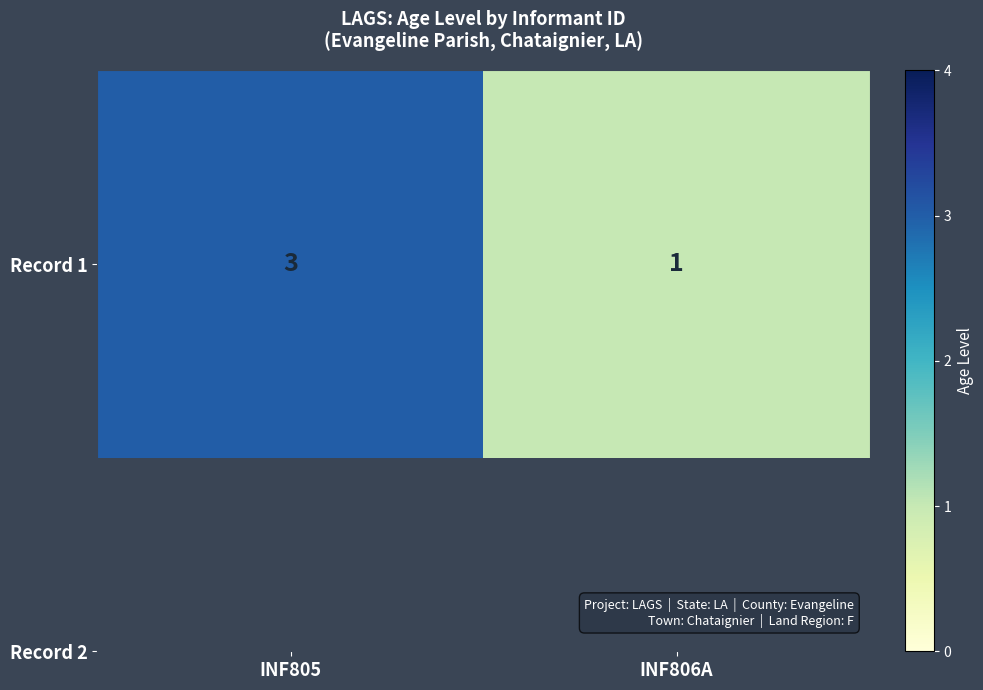

Which has a higher value, INF805 or INF806A?

INF805